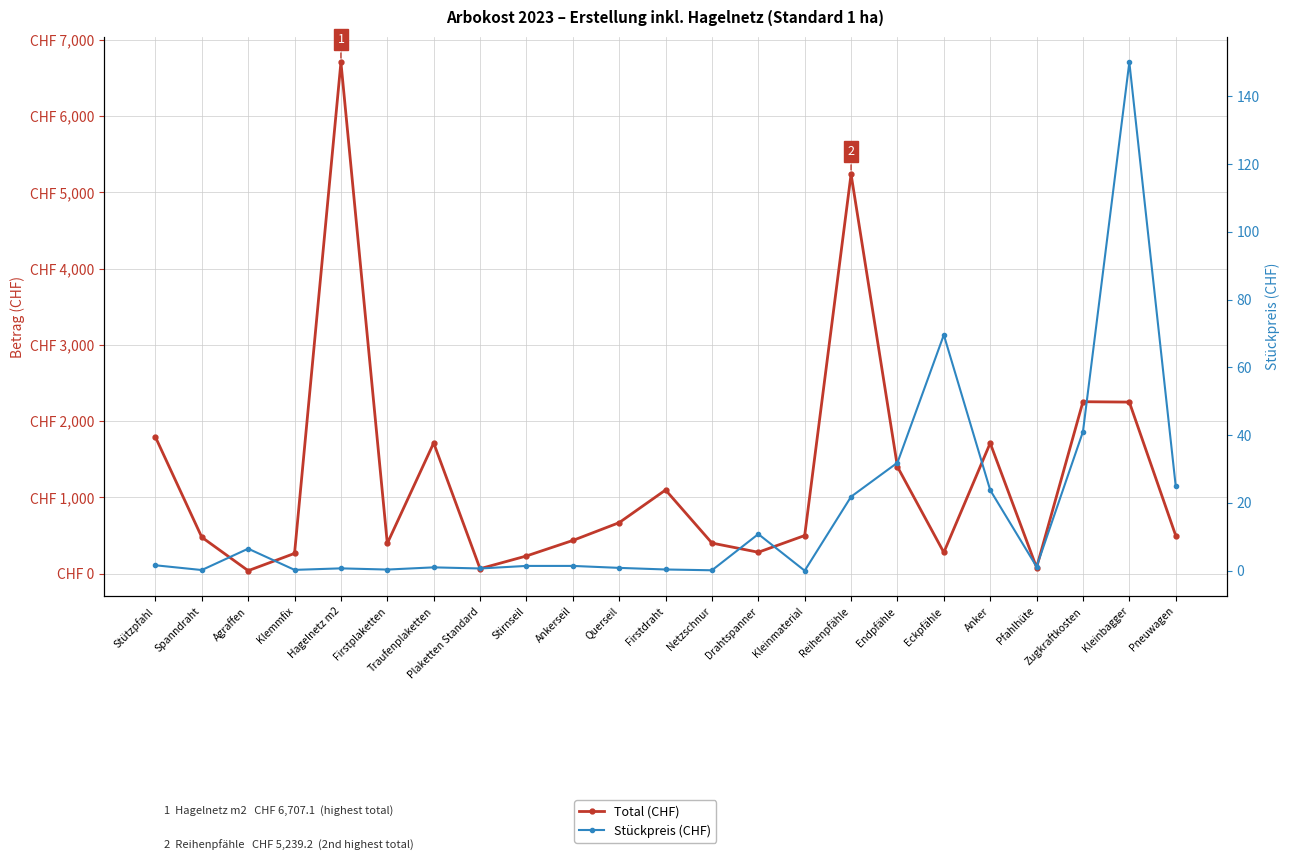

Reading left to right, list all the values displayed in this chart.

Total (CHF): 1792.1	477.7	38.9	265.5	6707.1	396.5	1714.0	64.9	231.7	435.3	669.1	1097.4	401.2	280.7	500.0	5239.2	1401.8	278.2	1711.9	80.2	2255.0	2250.0	500.0
Stückpreis (CHF): 1.6	0.2	6.5	0.2	0.7	0.3	1.0	0.6	1.4	1.4	0.8	0.4	0.1	10.8	0.0	21.8	31.9	69.6	23.8	1.2	41.0	150.0	25.0